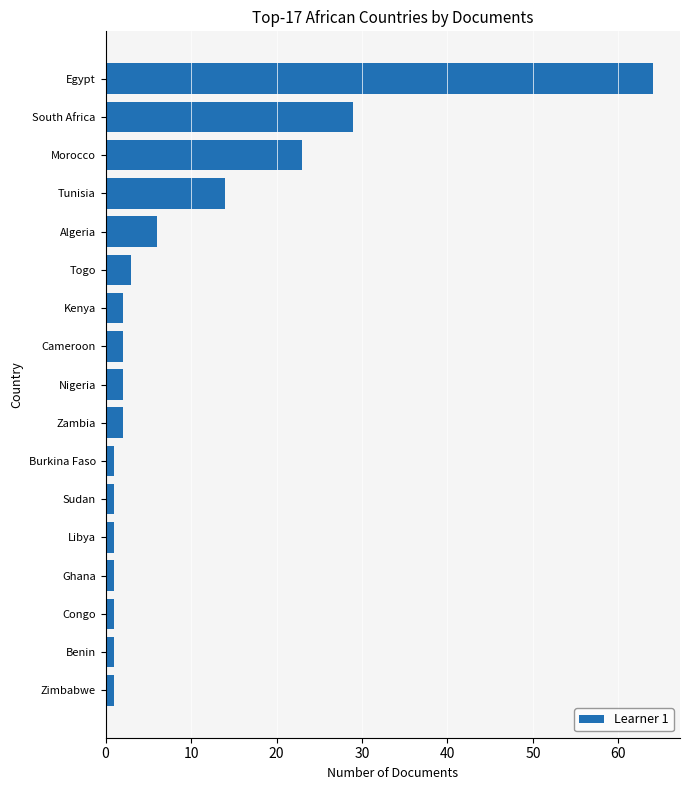

Read the value at Egypt, to the nearest 5.

65